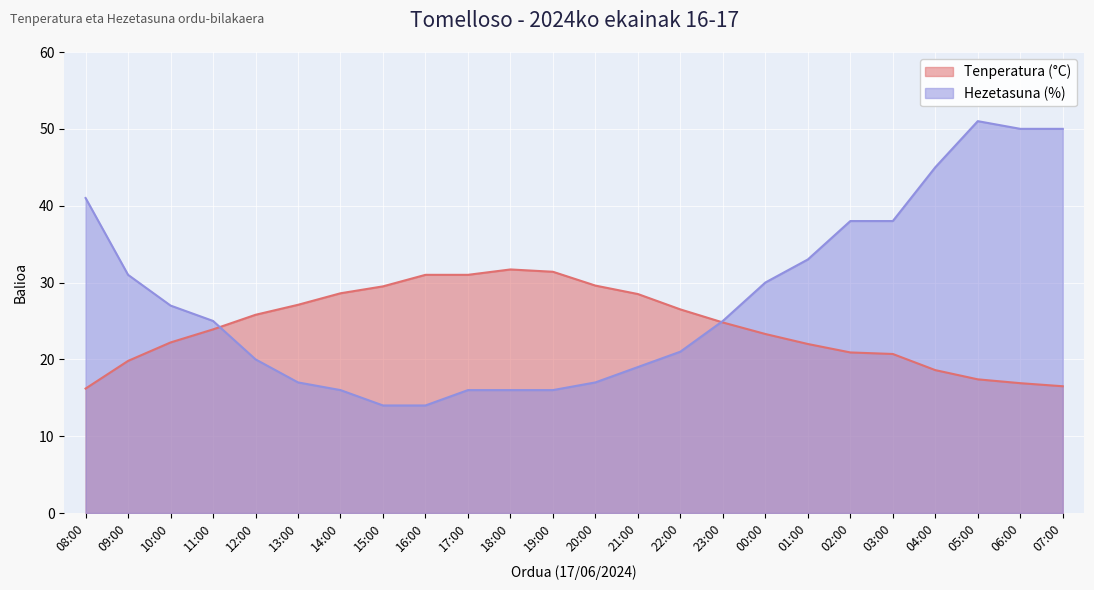

Where does the Hezetasuna (%) series first go above 25?

08:00